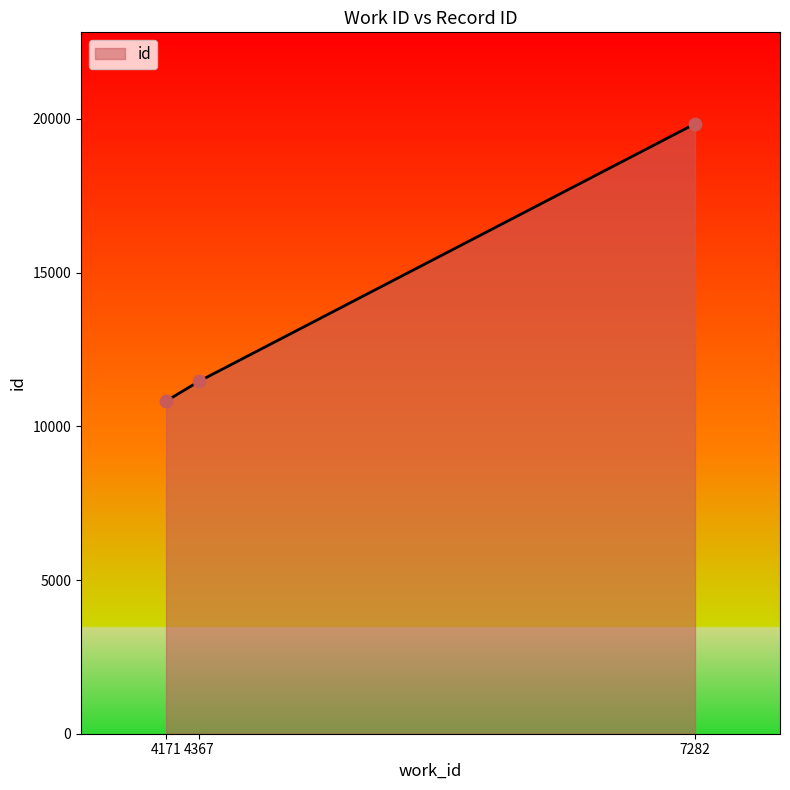

What is the ratio of the value at 4367 to the value at 4171?

1.1